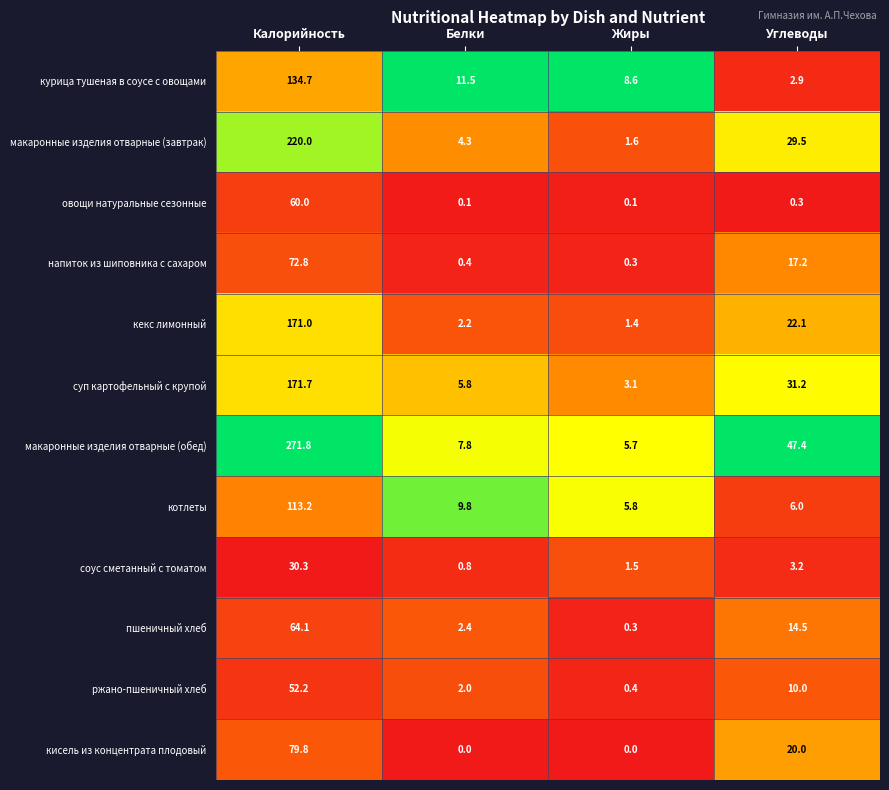

List the series in order of their peak value, lowest first.

соус сметанный с томатом, ржано-пшеничный хлеб, овощи натуральные сезонные, пшеничный хлеб, напиток из шиповника с сахаром, кисель из концентрата плодовый, котлеты, курица тушеная в соусе с овощами, кекс лимонный, суп картофельный с крупой, макаронные изделия отварные (завтрак), макаронные изделия отварные (обед)